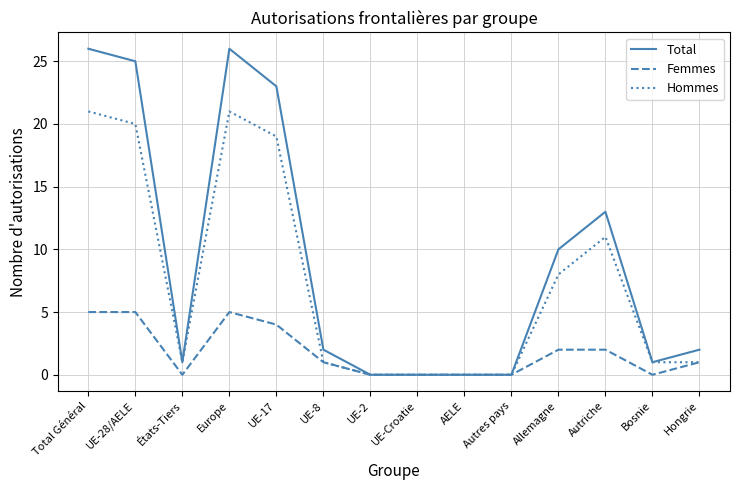

True or false: Total has a value of 10 at UE-Croatie.

False